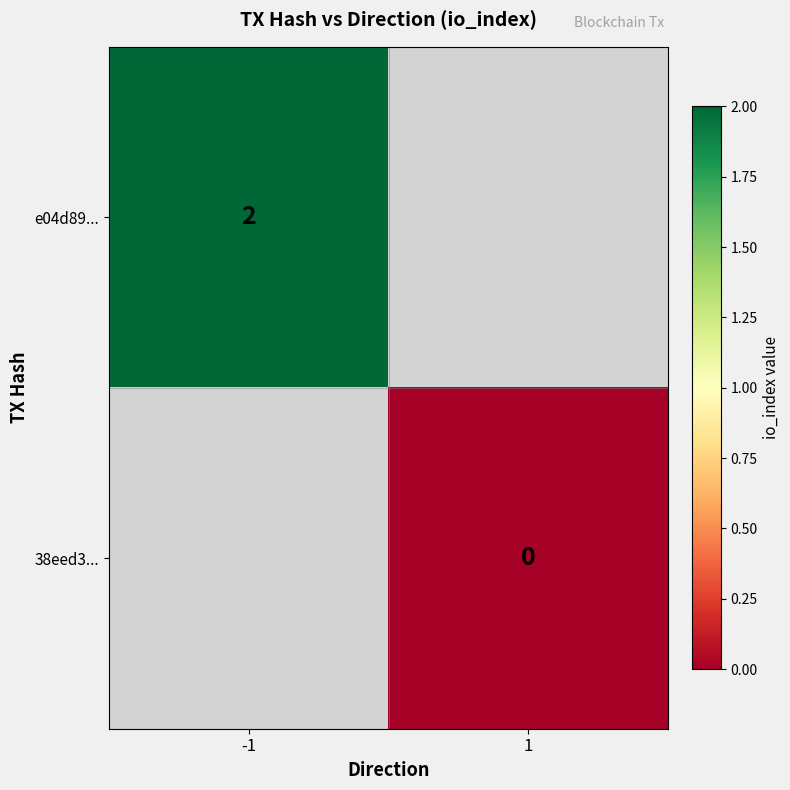

Is it true that e04d89... equals 2 at -1?

True